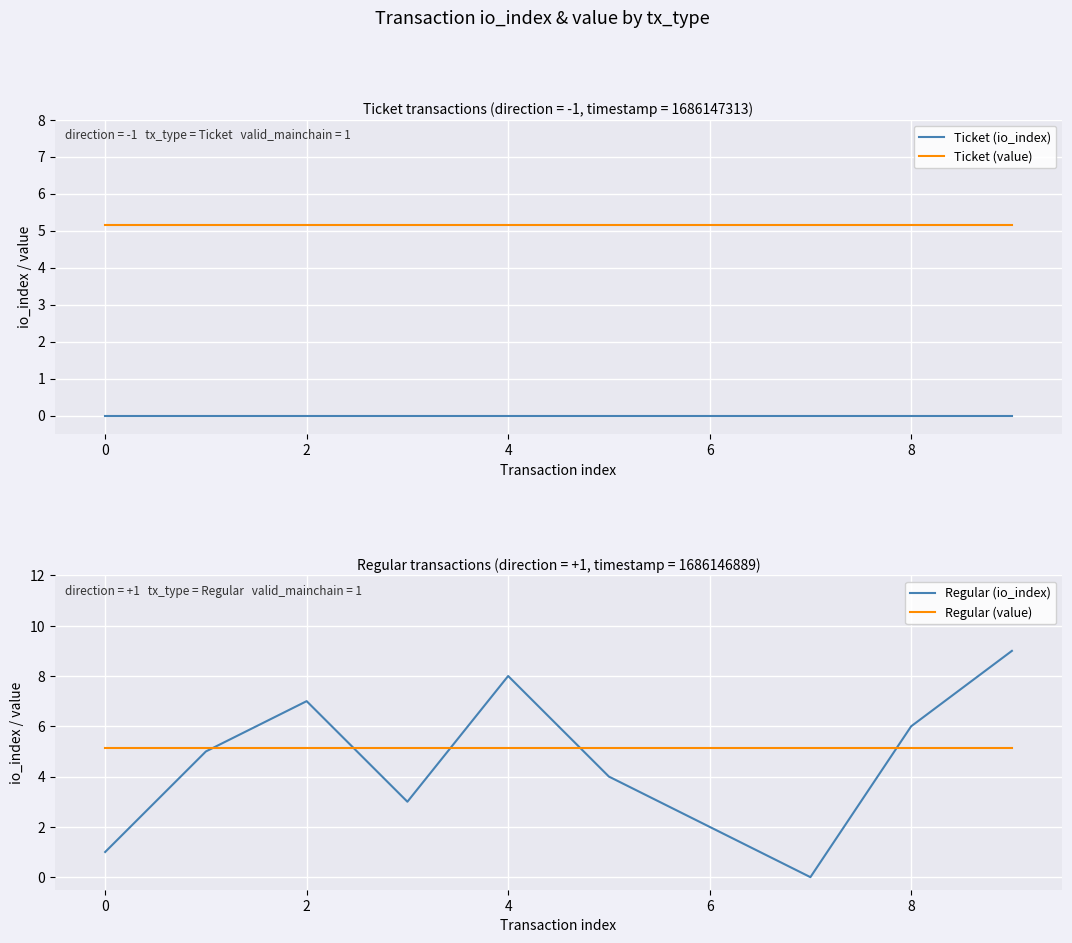

True or false: Regular (value) and Ticket (io_index) cross at least once.

False